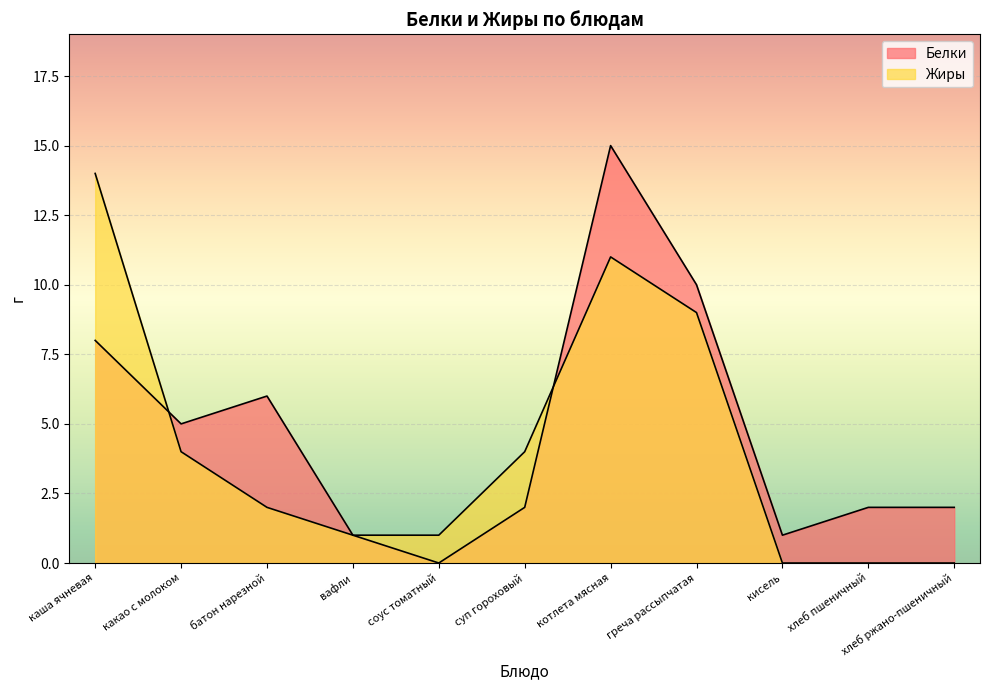

How many lines are shown in the chart?

2